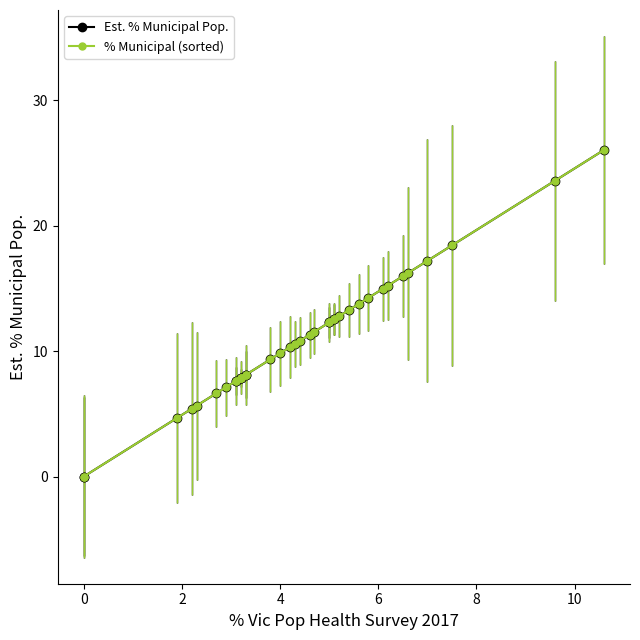

Is it true that Est. % Municipal Pop. equals 15.8 at 4?

False